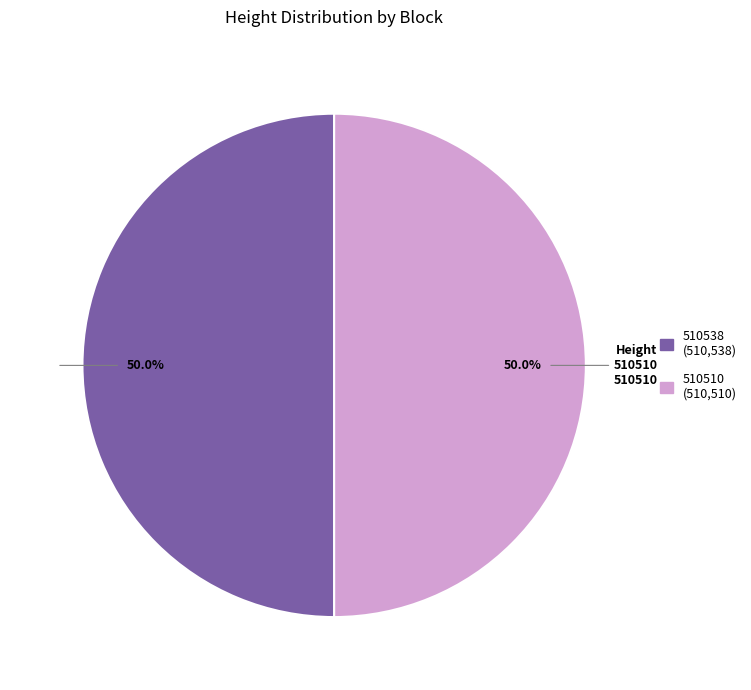

Approximately how many times larger is the value at 510510 compared to 510538?

1.0